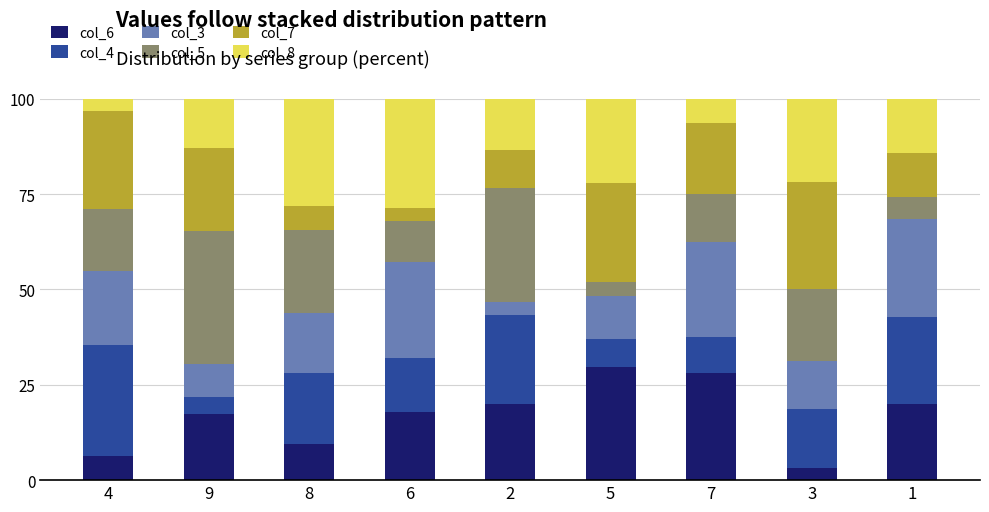

What is the lowest value of the col_6 series?

3.1